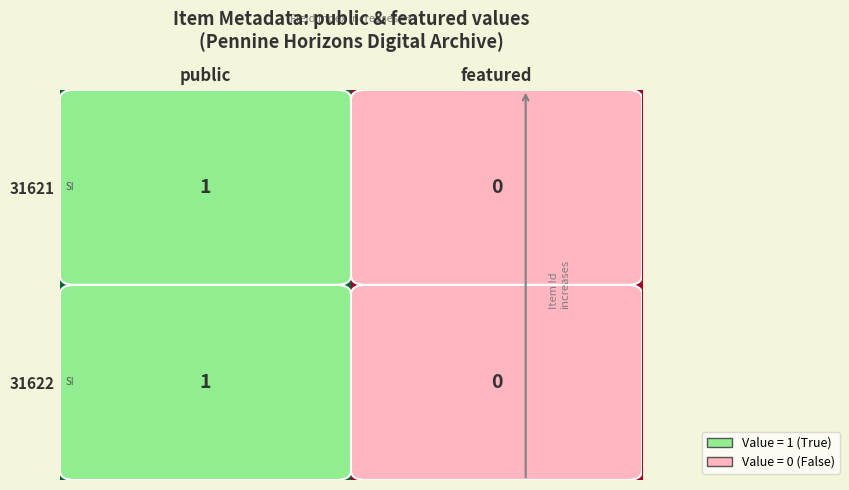

Count the number of data series in this chart.

2